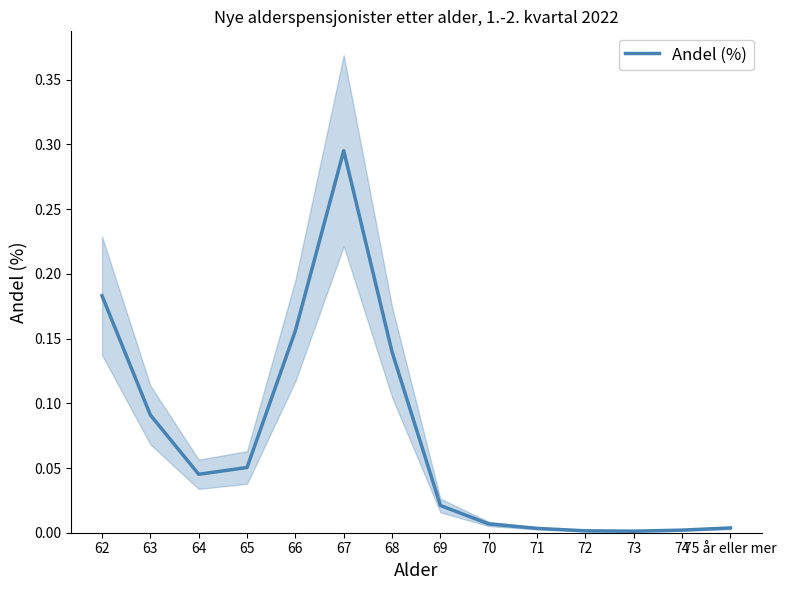

How many points are lower than both their immediate neighbors (excluding endpoints)?

2